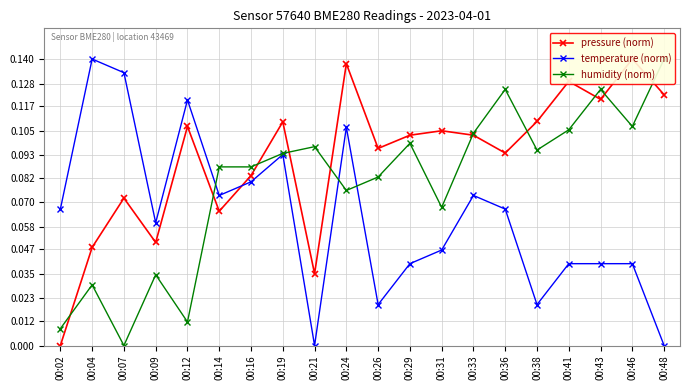

What is the difference between the highest and lowest values at 00:31?

0.1